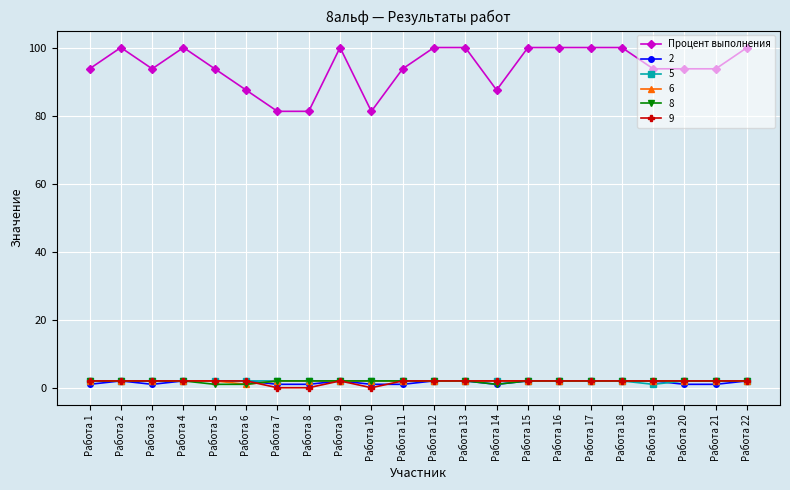

Is it true that Процент выполнения equals 134.8 at Работа 3?

False